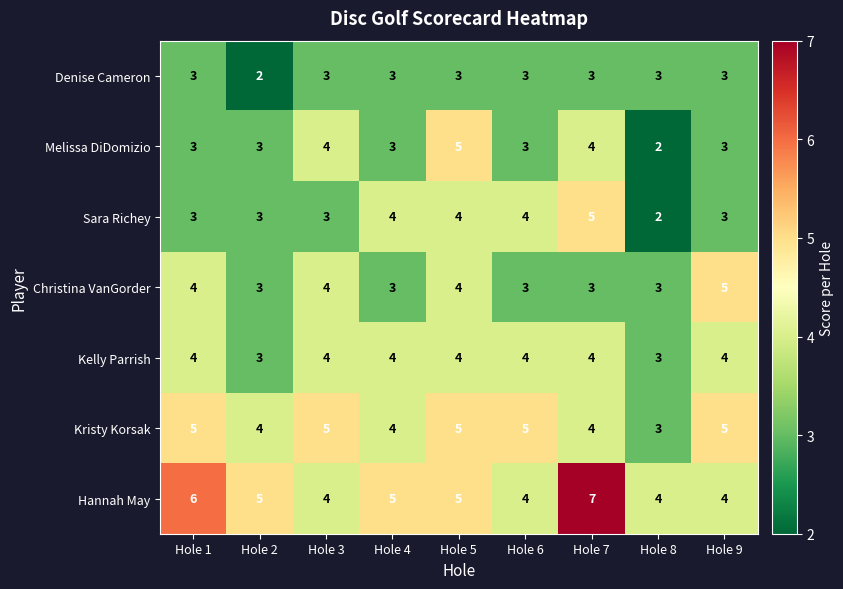

True or false: Melissa DiDomizio has a value of 3 at Hole 1.

True